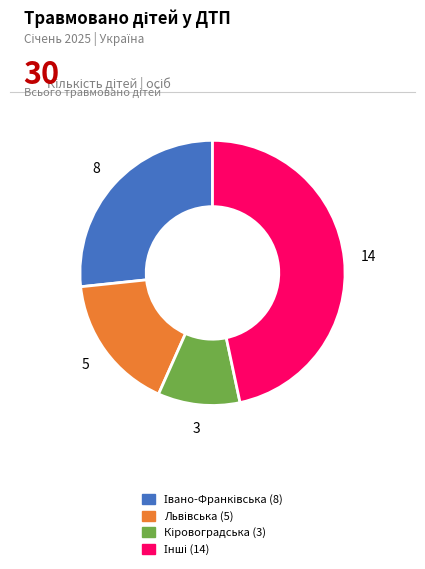

Is there a majority slice in this chart?

No